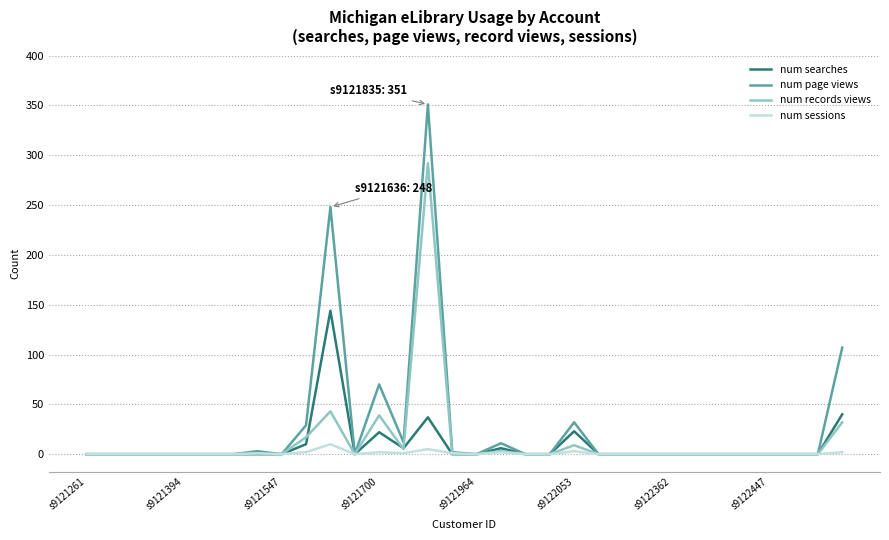

Rank the series by their maximum value, from highest to lowest.

num page views, num records views, num searches, num sessions